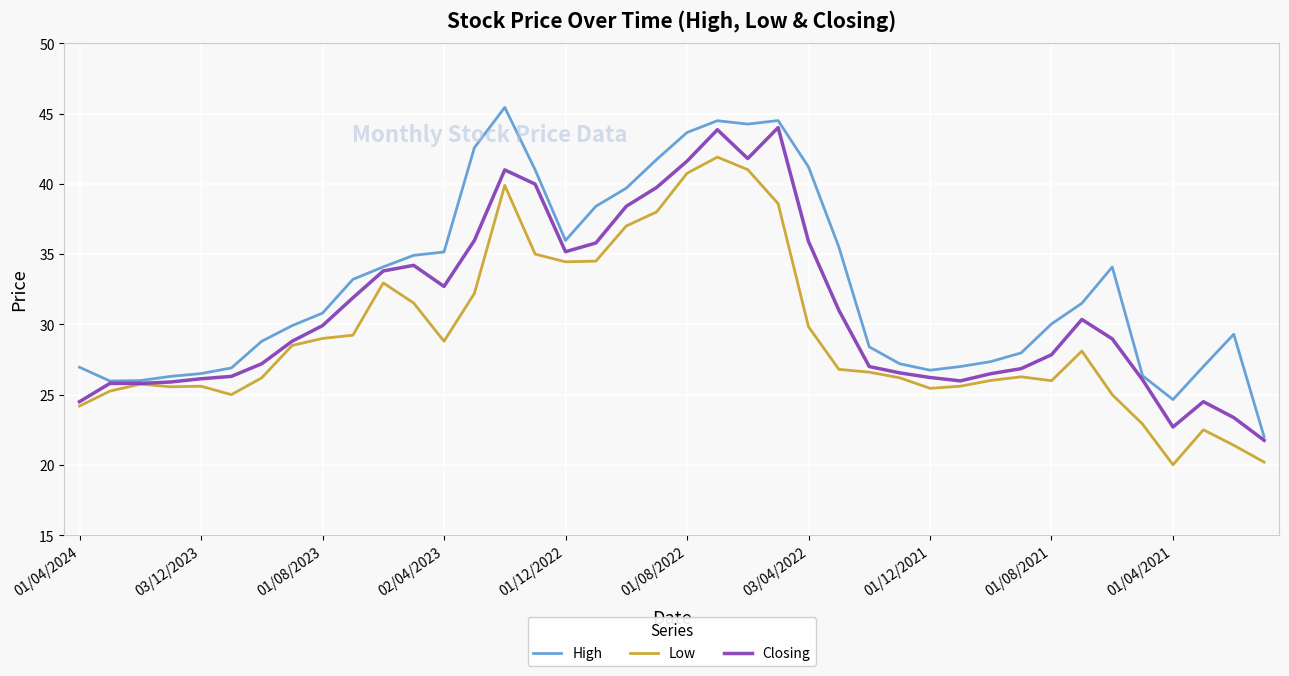

Rank the series by their average value, from lowest to highest.

Low, Closing, High